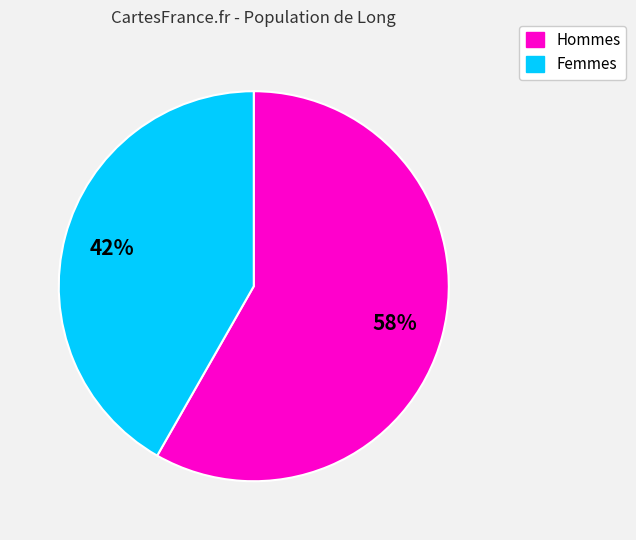

How many segments does this pie chart have?

2